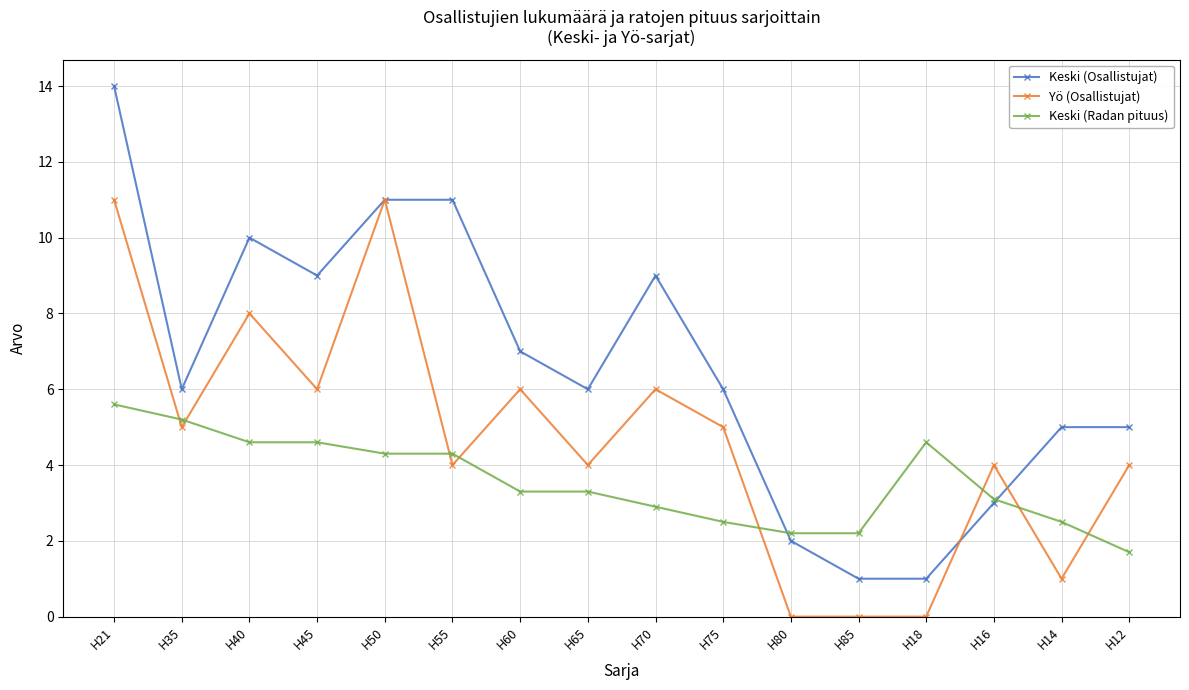

What are all the series names shown in the legend?

Keski (Osallistujat), Yö (Osallistujat), Keski (Radan pituus)